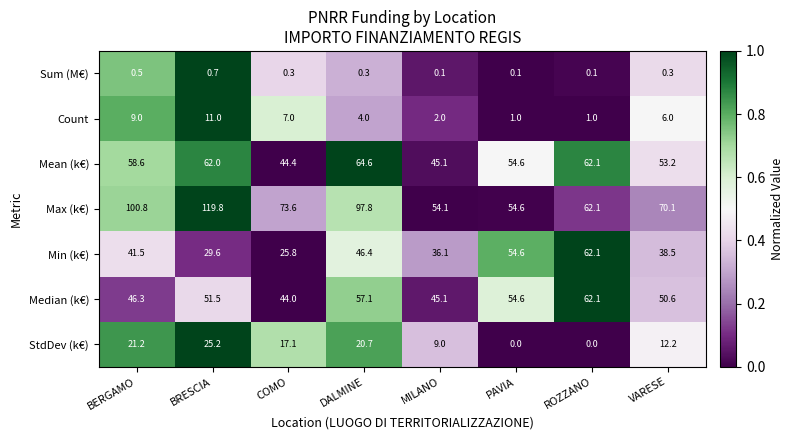

How many data points does each series have?

8